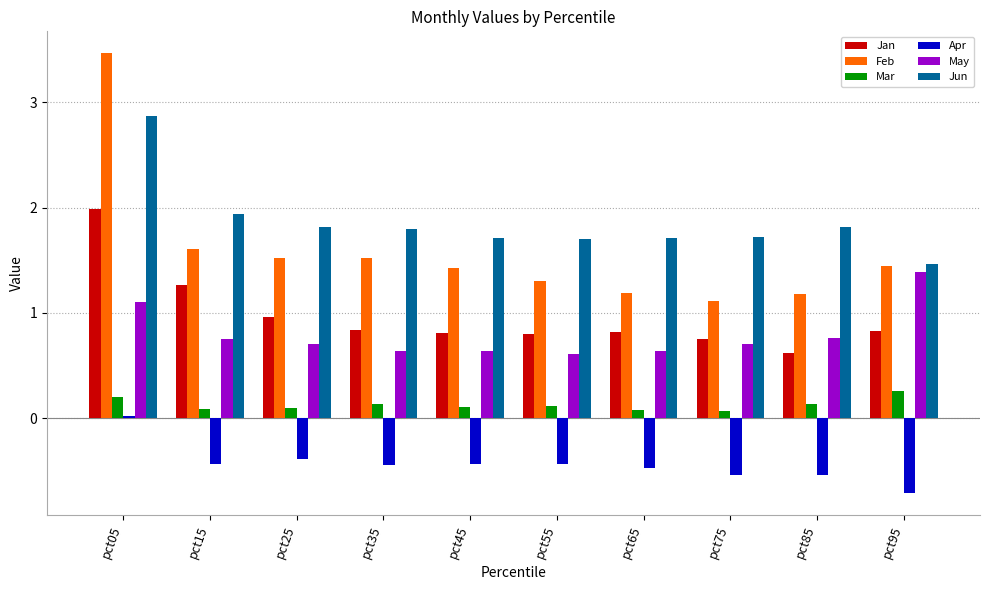

The value of Jan at pct25 is 1.0. True or false?

True